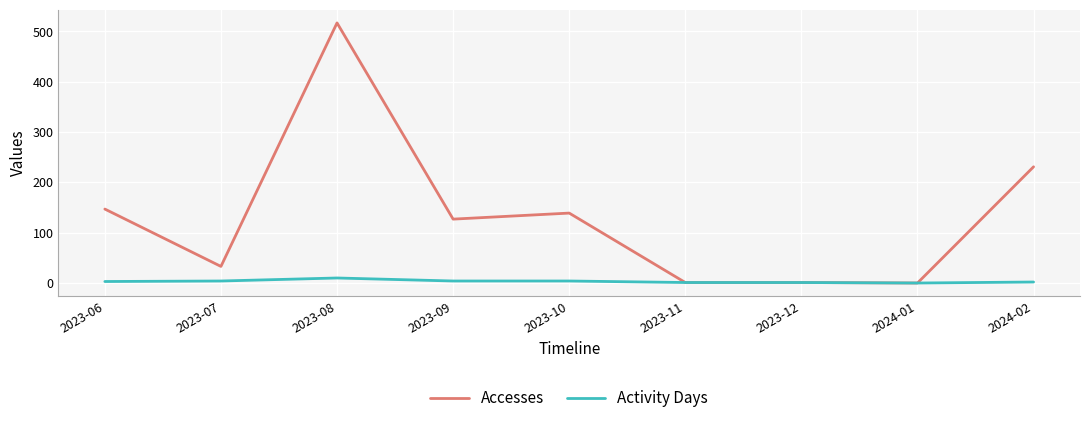

Between 2023-06 and 2024-01, which series saw the biggest shift?

Accesses